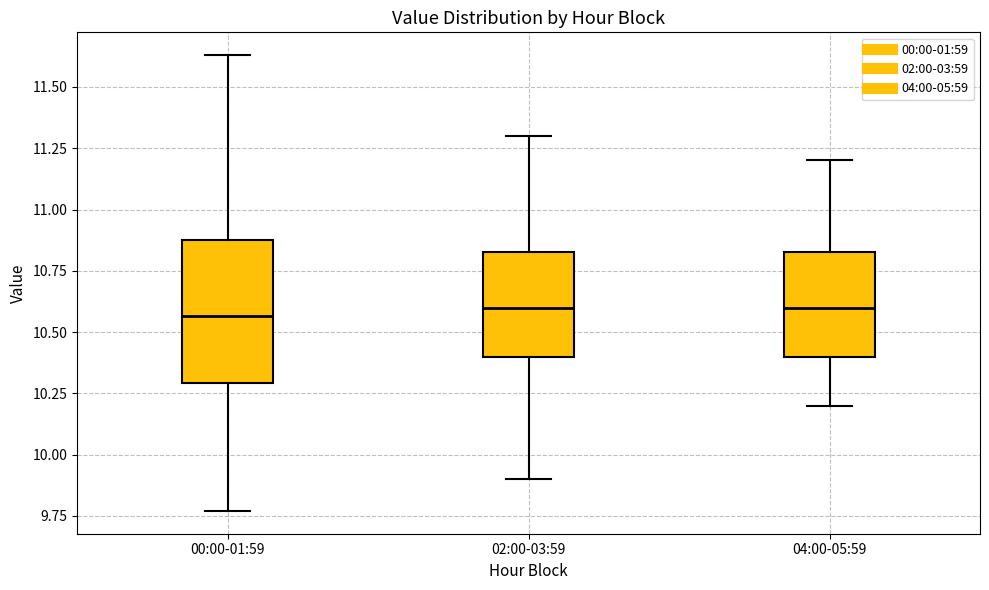

Which box is the tallest, from its lower edge to its upper edge?

00:00-01:59